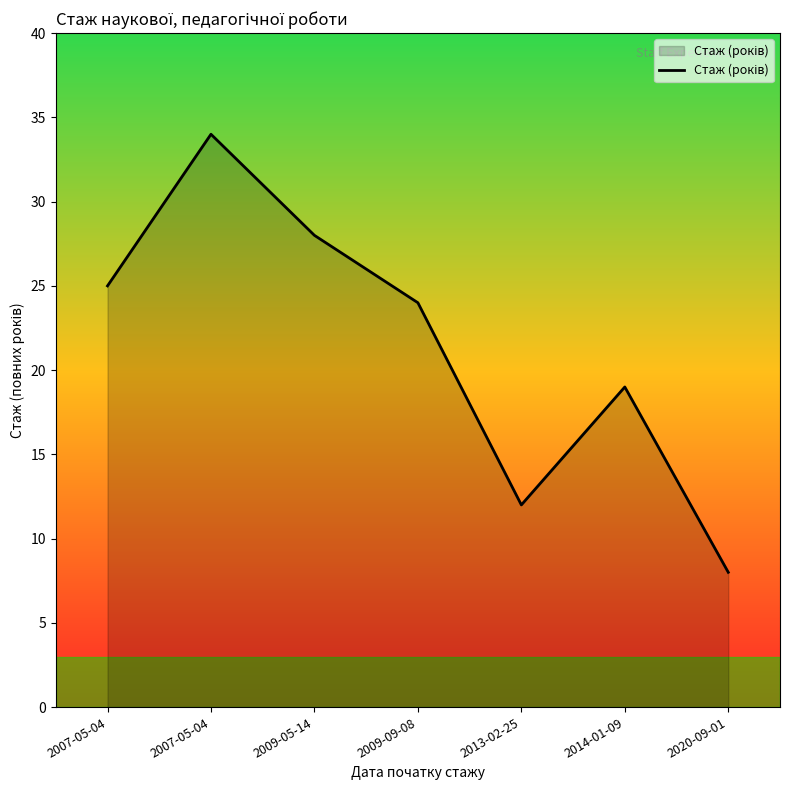

How many interior local peaks (higher than both neighbors) does the data have?

2